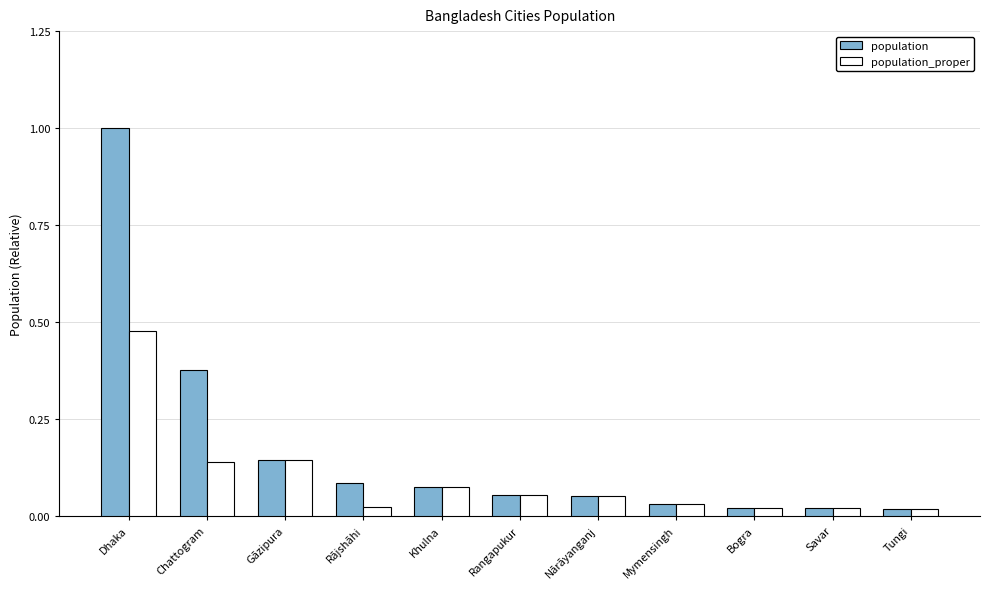

What is the sum of all population values?

1.9